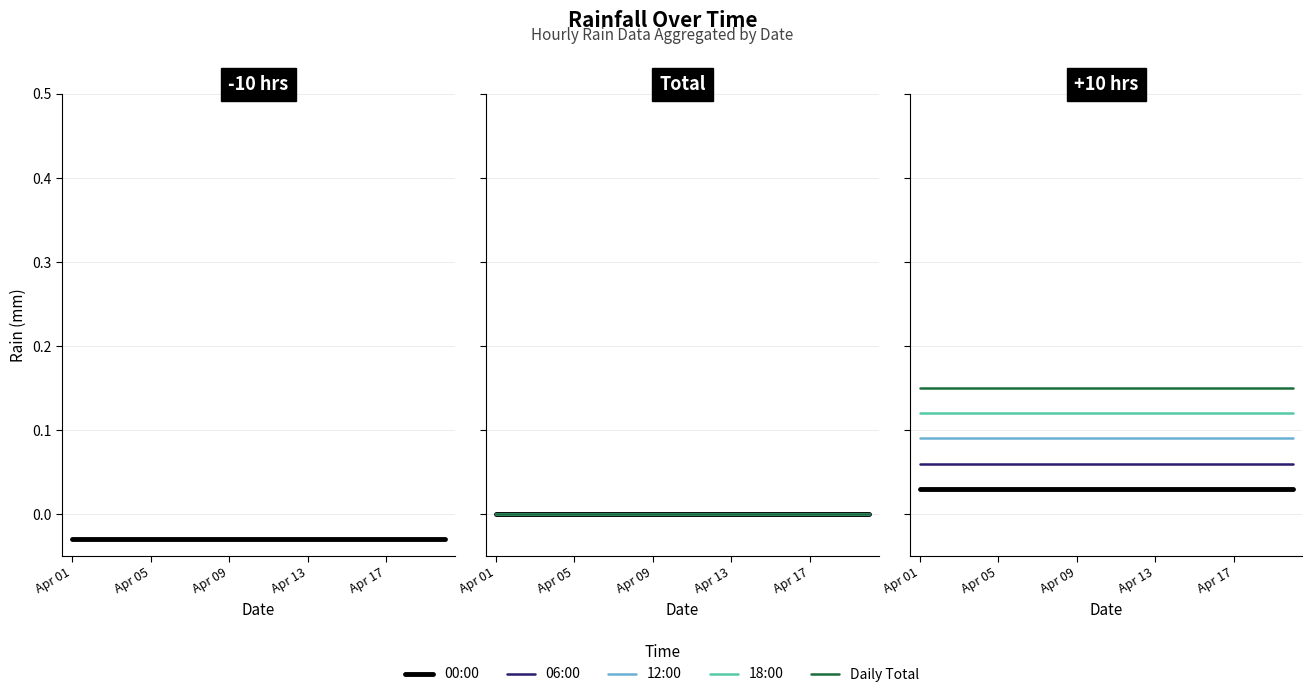

Which series has the widest spread of values?

00:00